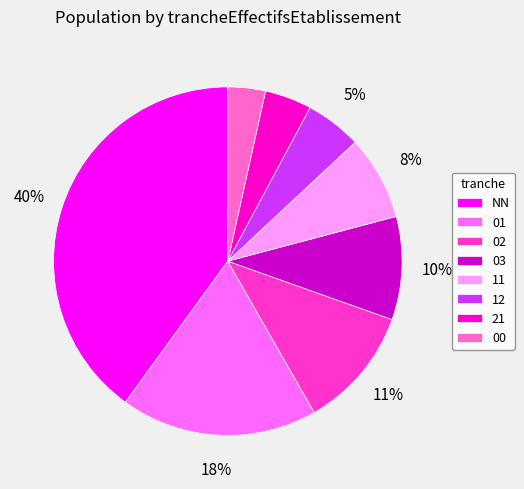

True or false: NN accounts for 50% of the total.

False